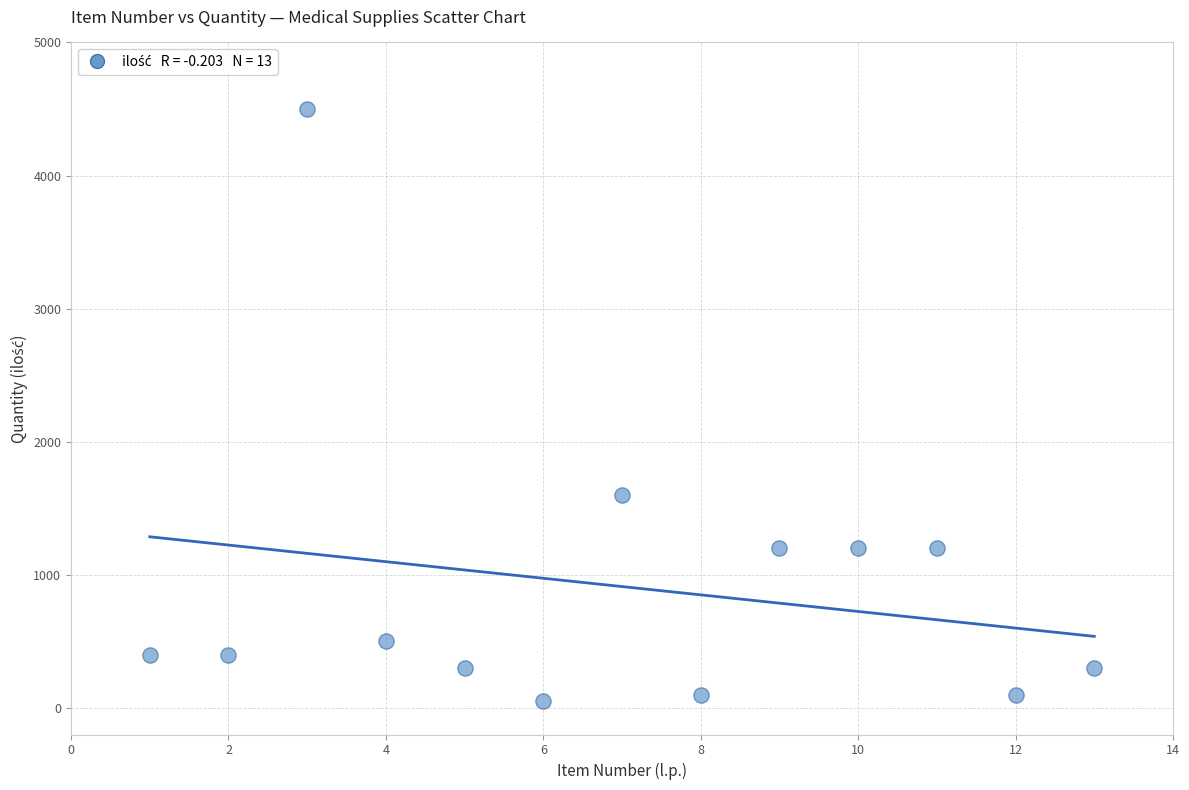

What is the range of Y values (max minus min)?

4450